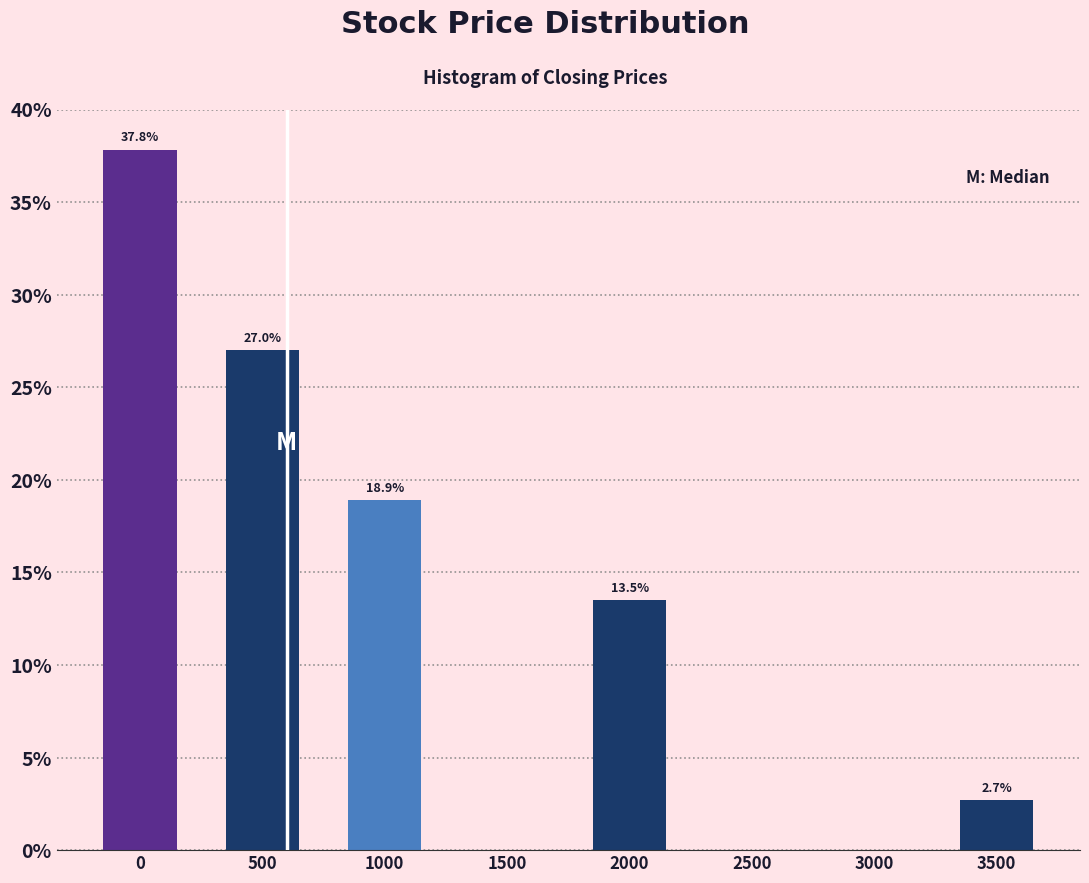

What is the sum of the values at 1500 and 0?

37.8